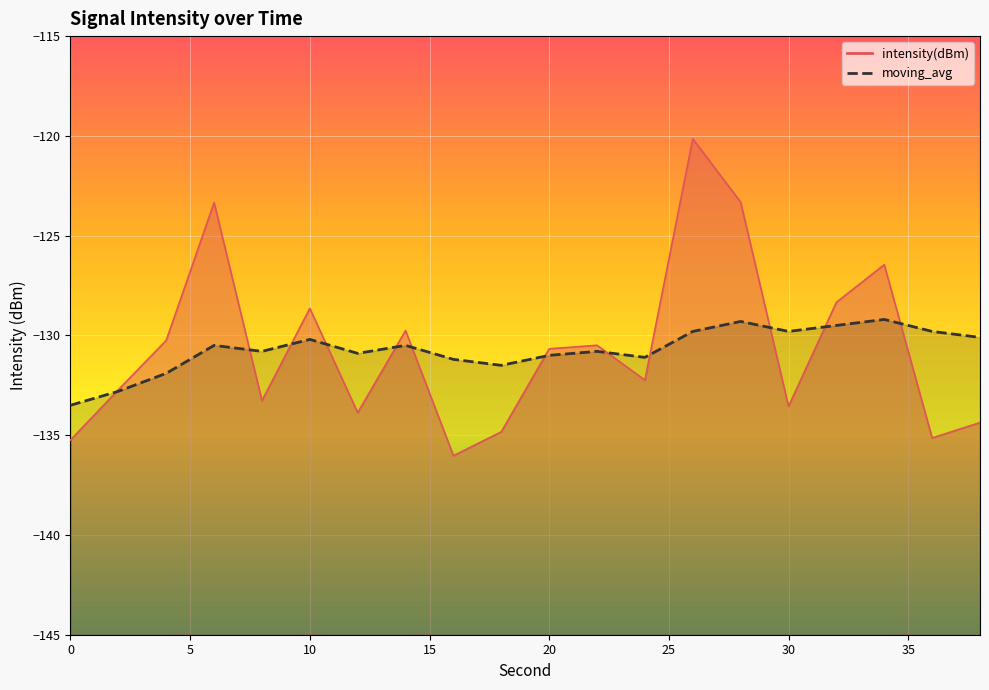

How many times do intensity(dBm) and moving_avg cross each other?

12